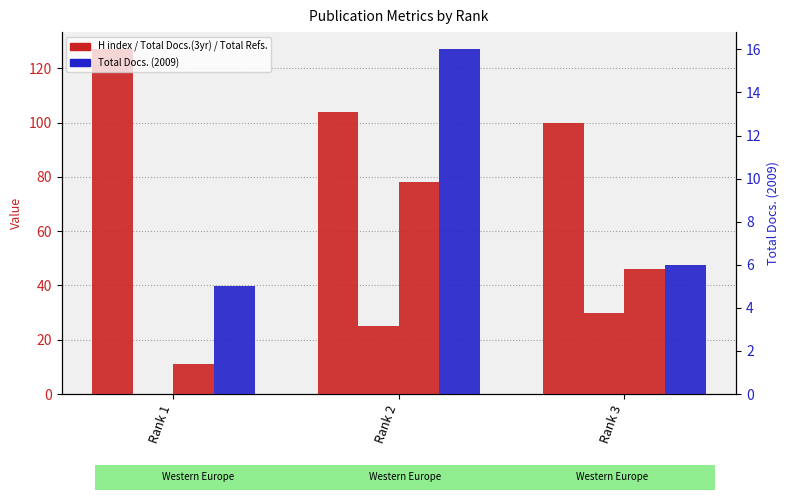

List the labels in order of Total Docs. (2009) value, smallest first.

Rank 1, Rank 3, Rank 2